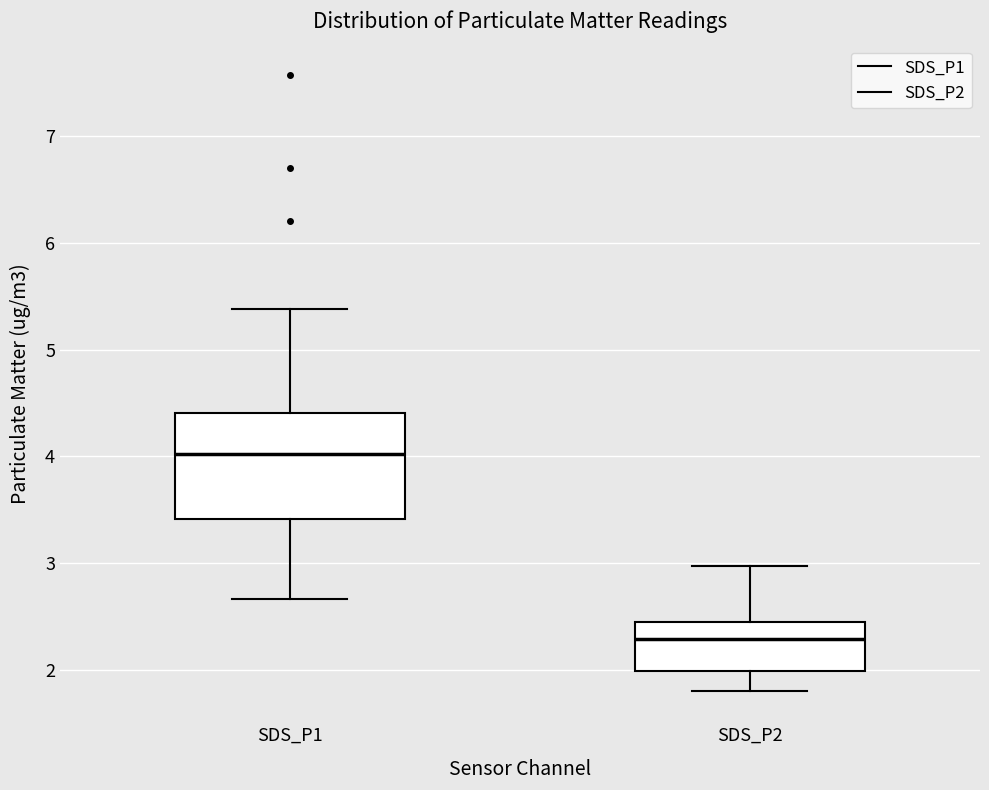

Which box's median line is the lowest?

SDS_P2